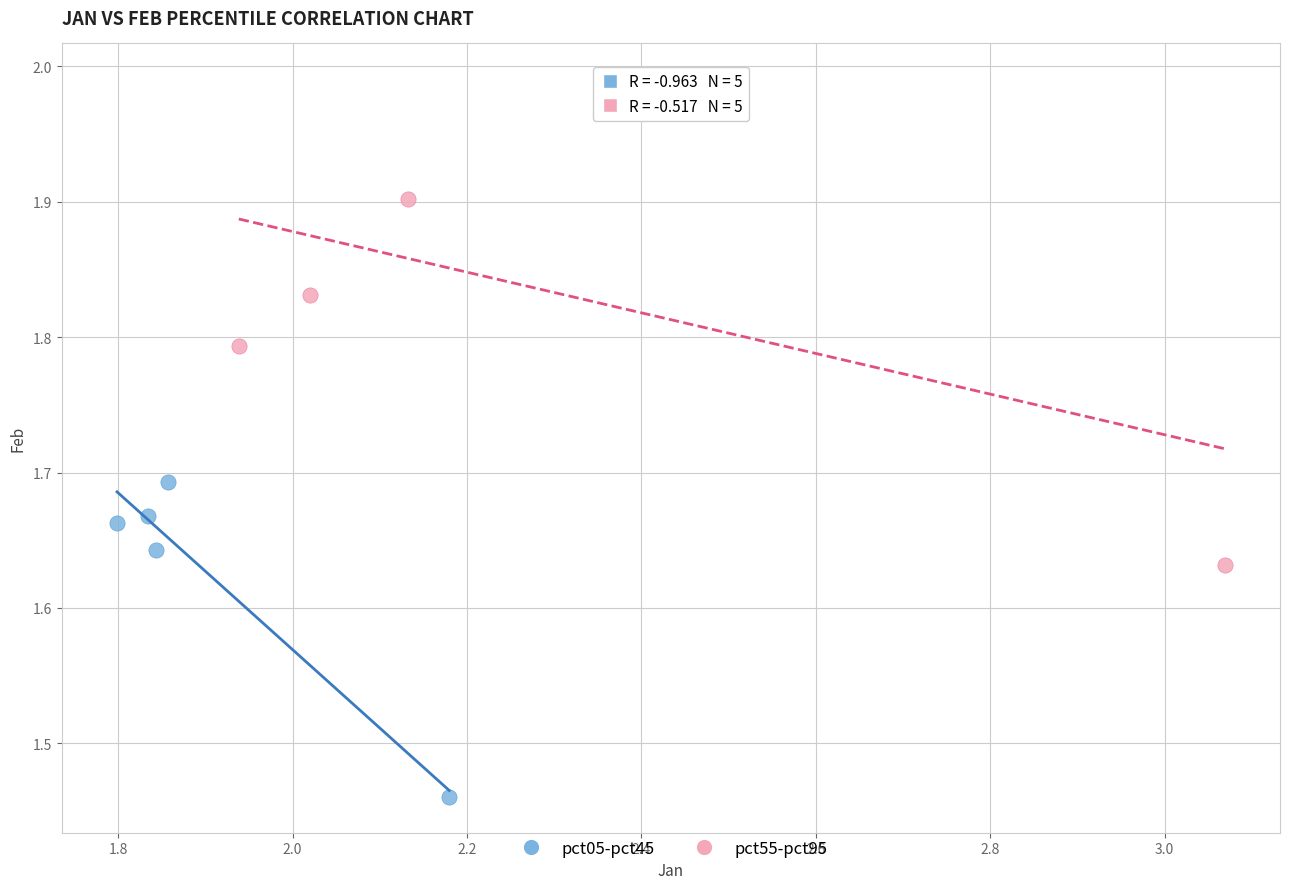

Which series has the largest Y range (max minus min)?

pct55-pct95